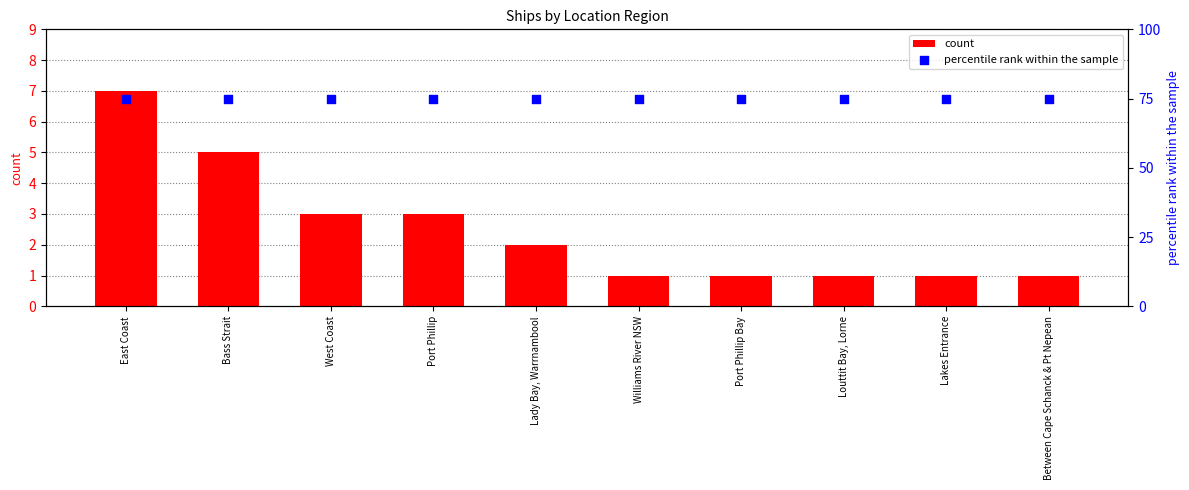

Which series reaches the minimum Y coordinate?

count